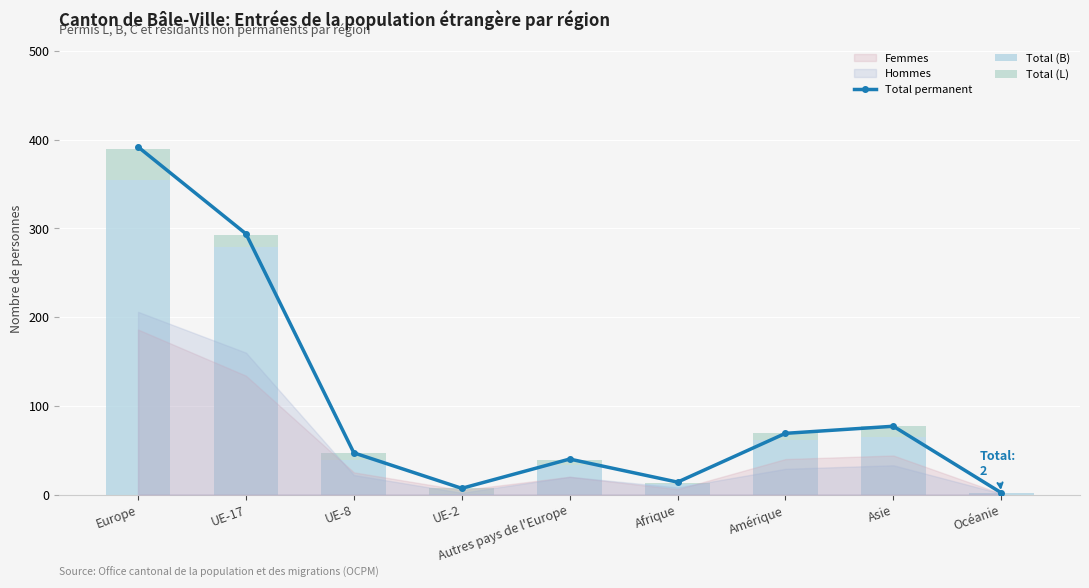

What is the sum of all Total (B) values?

847